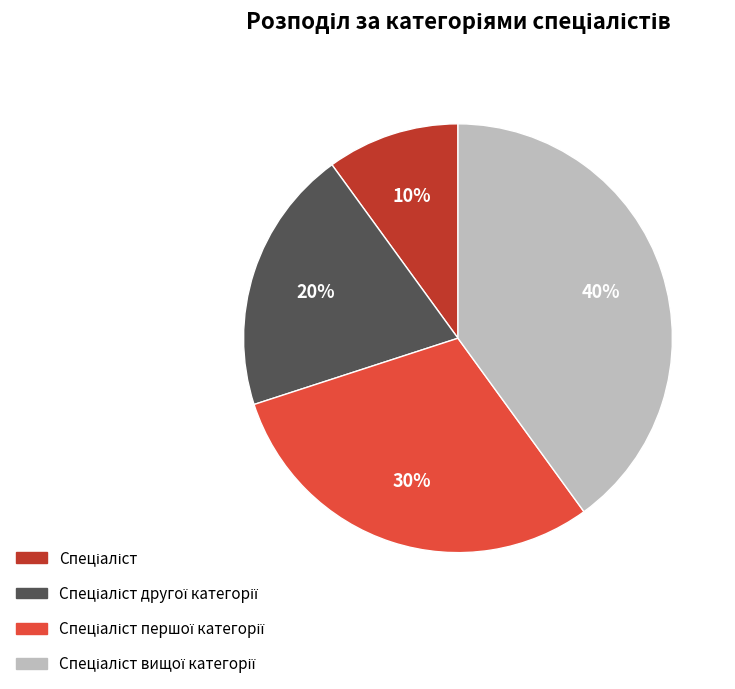

Is there any slice that represents more than half of the pie?

No